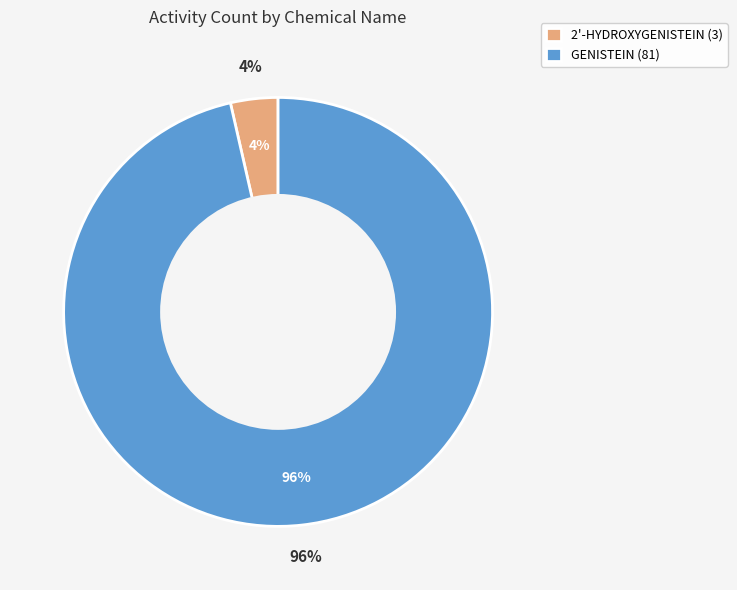

How many segments does this pie chart have?

2